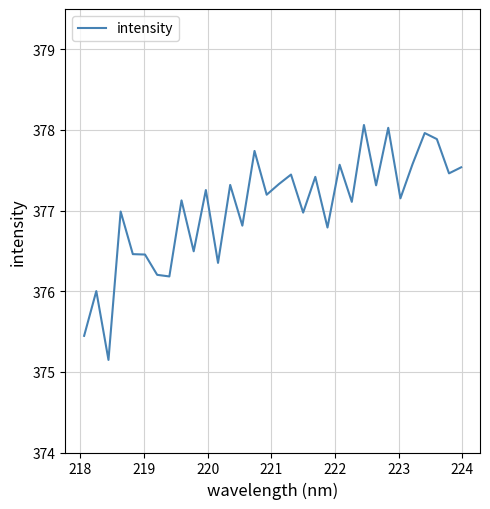

What is the difference between the maximum and minimum values?

2.9